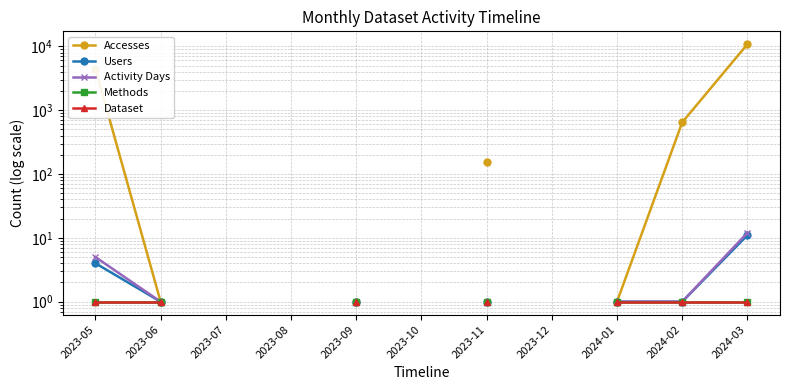

What are all the series names shown in the legend?

Accesses, Users, Activity Days, Methods, Dataset